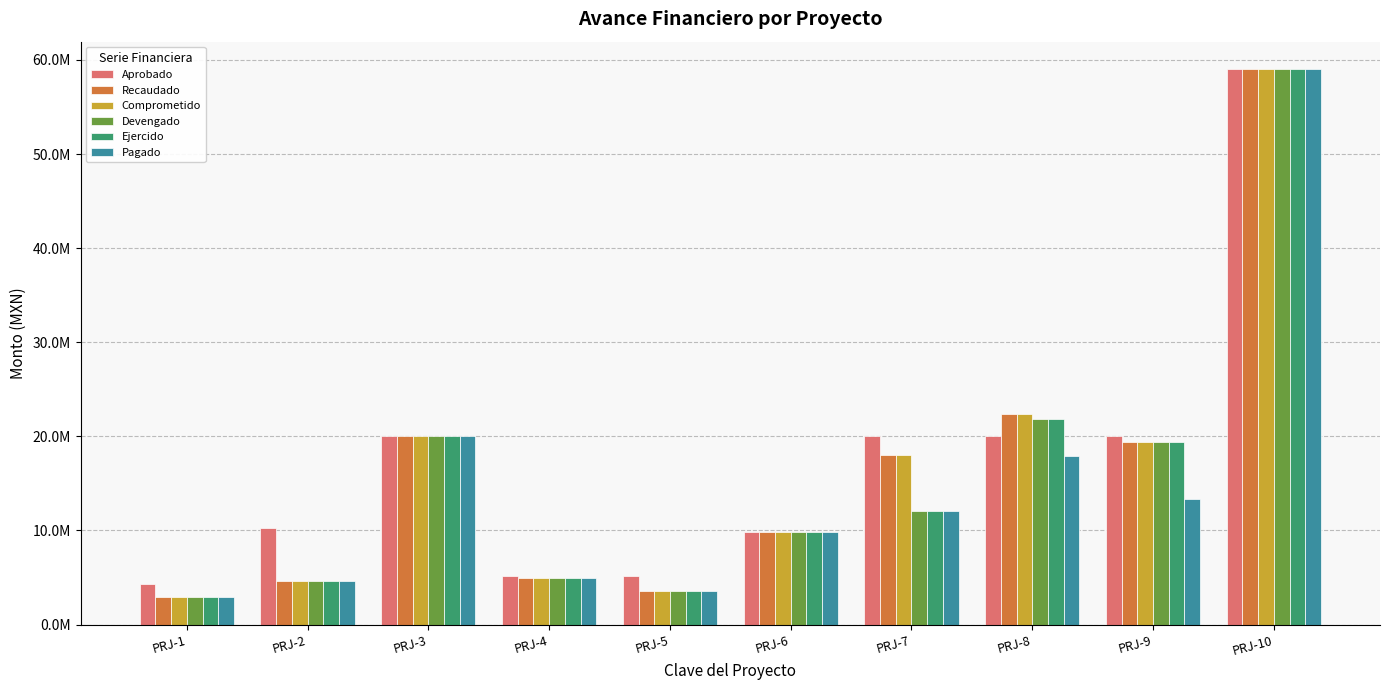

What is the minimum value shown in the chart?

2946420.2